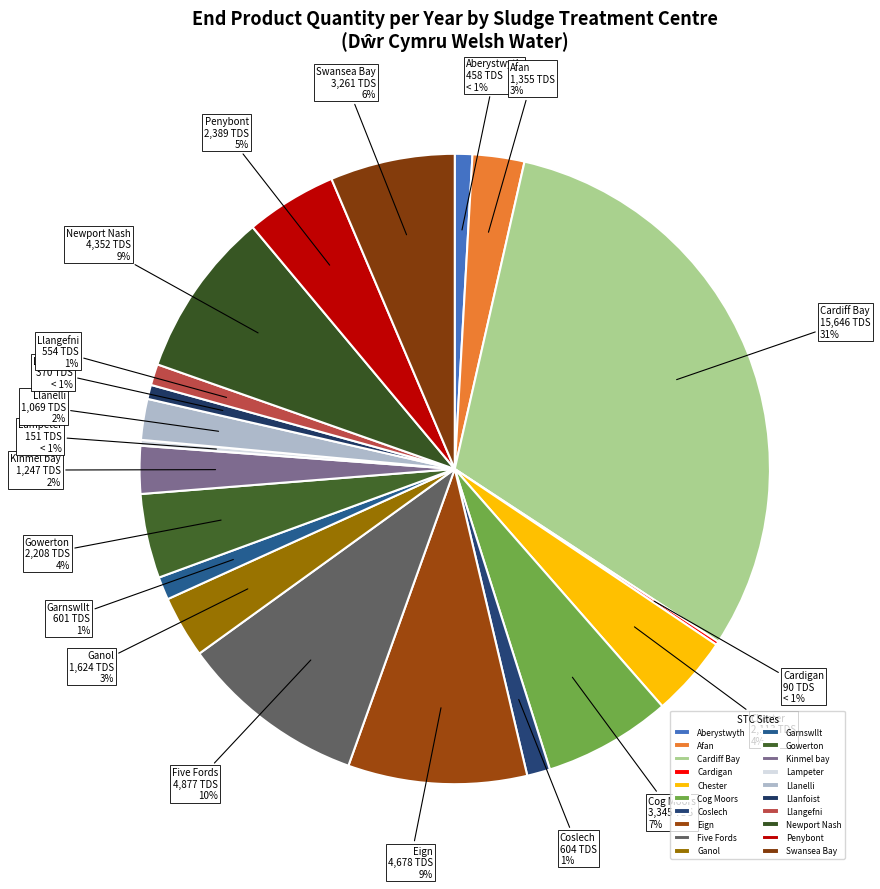

Count the number of slices in the pie.

20